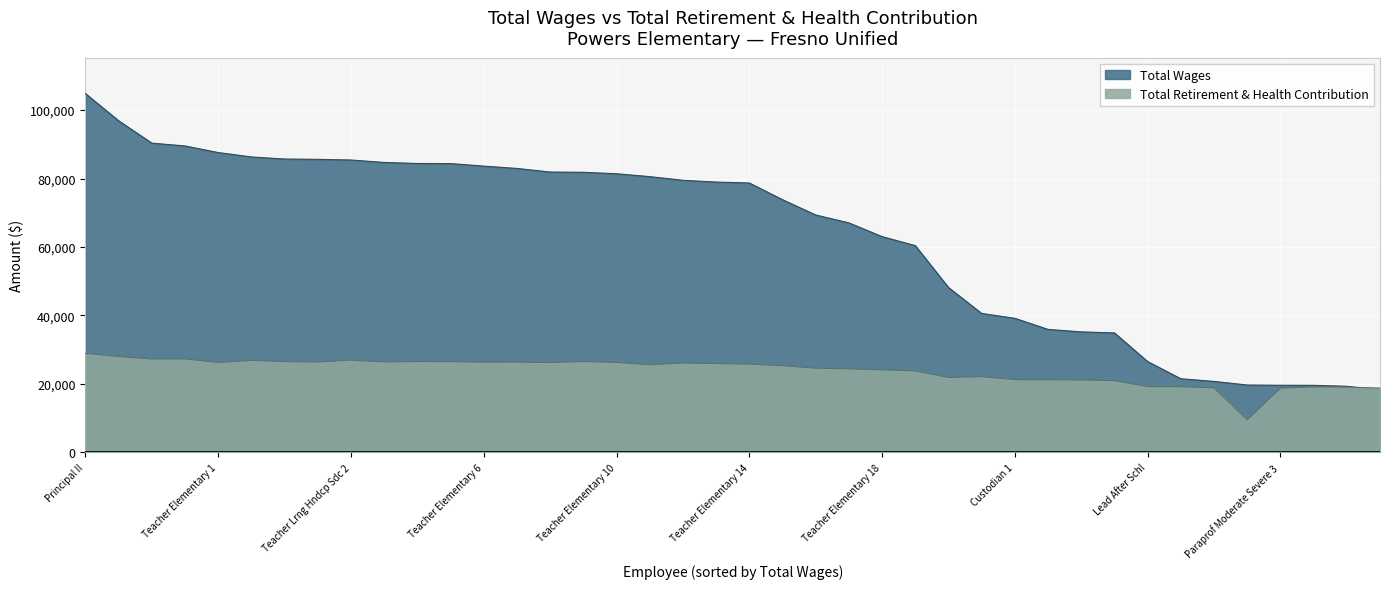

What is the difference between the maximum and minimum values in the Total Retirement & Health Contribution series?

19394